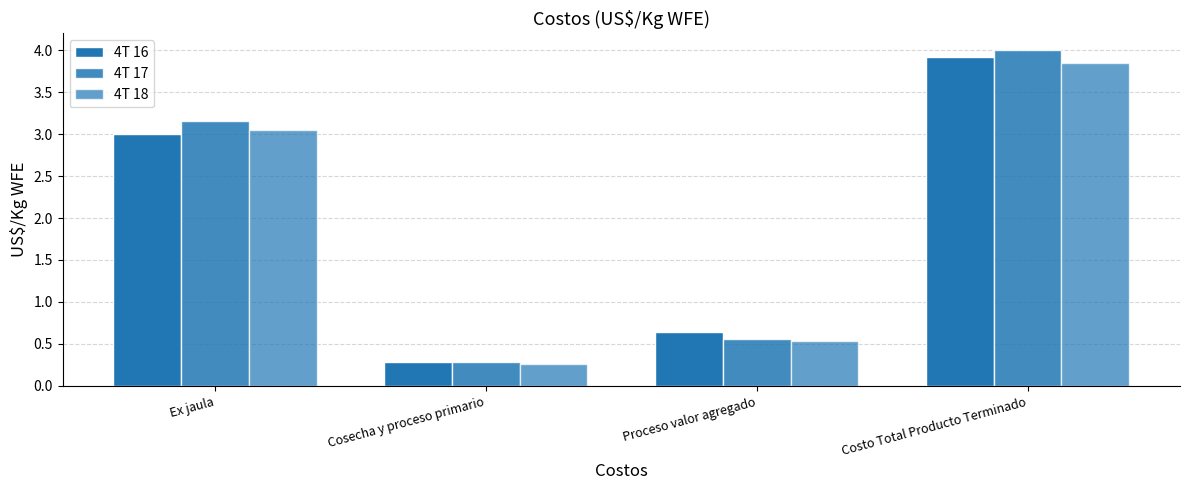

Is it true that 4T 16 equals 1.1 at Ex jaula?

False